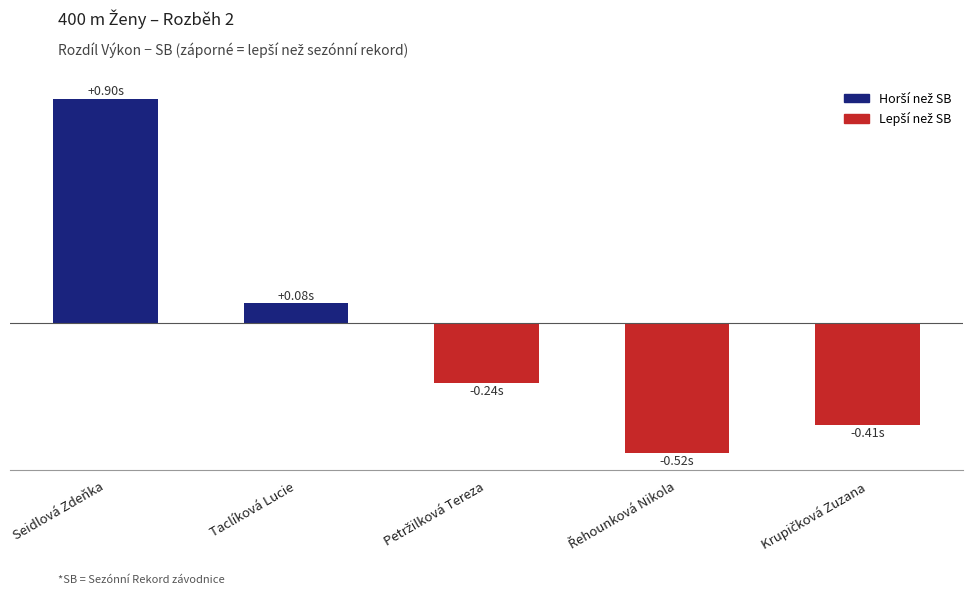

Are the bars horizontal?

No